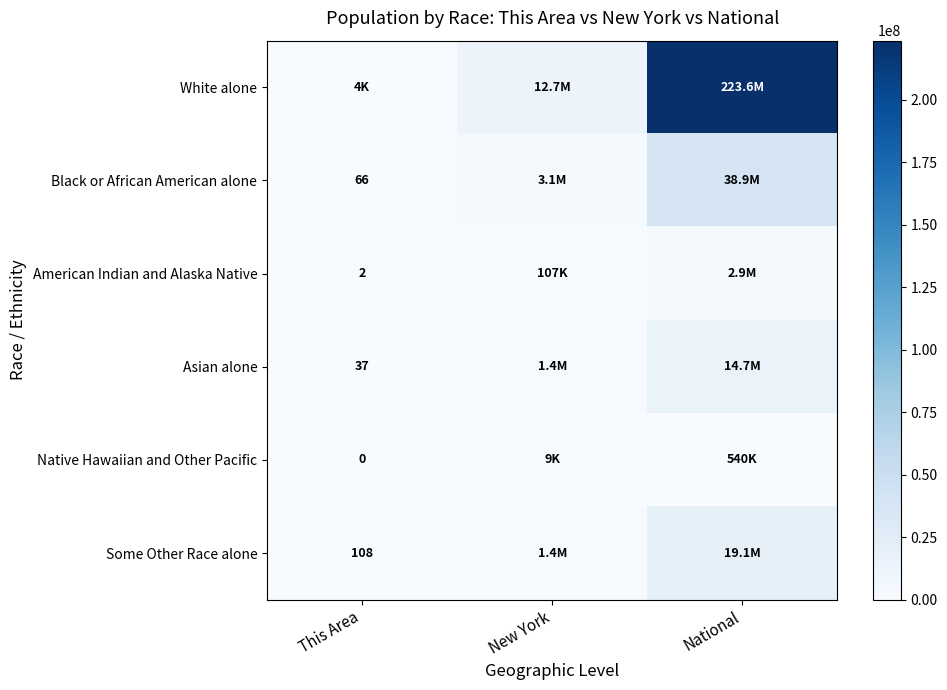

The White alone series shows 3947 at This Area. True or false?

True